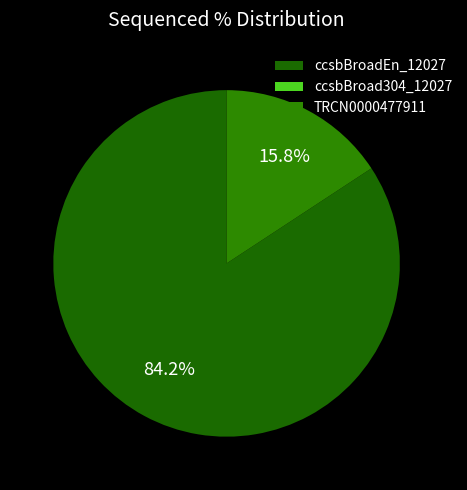

To the nearest percent, what is the difference between the ccsbBroadEn_12027 and ccsbBroad304_12027 slice percentages?

84%